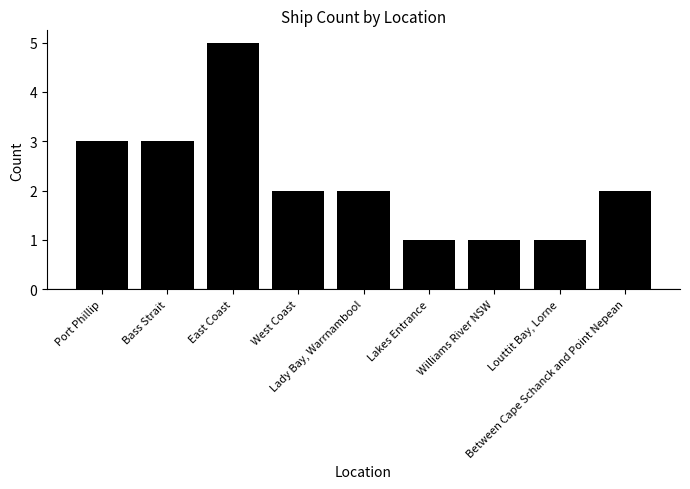

How many bars are there in total?

9